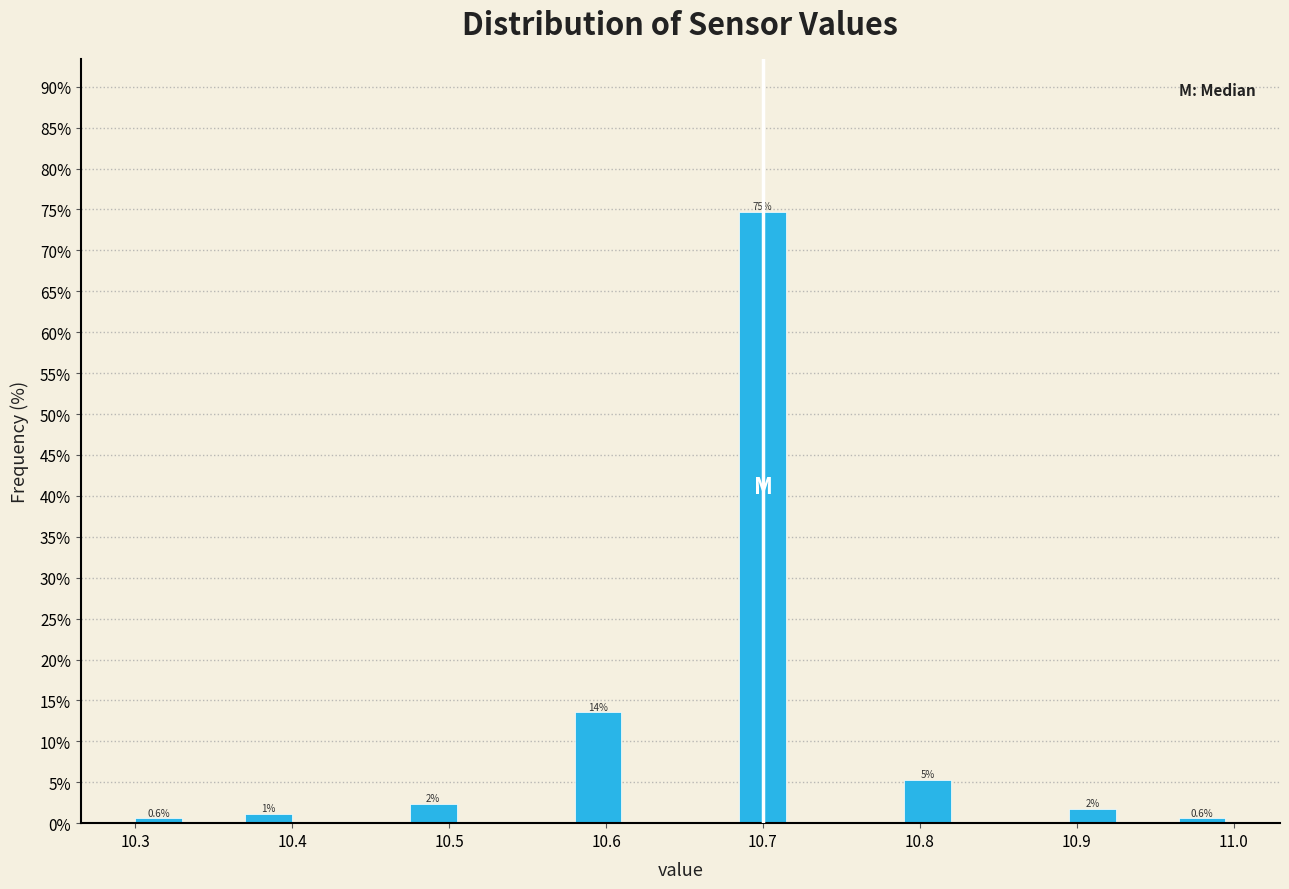

Around what value on the x-axis is the tallest bar? Give the approximate position of its centre, as read against the axis.

10.70